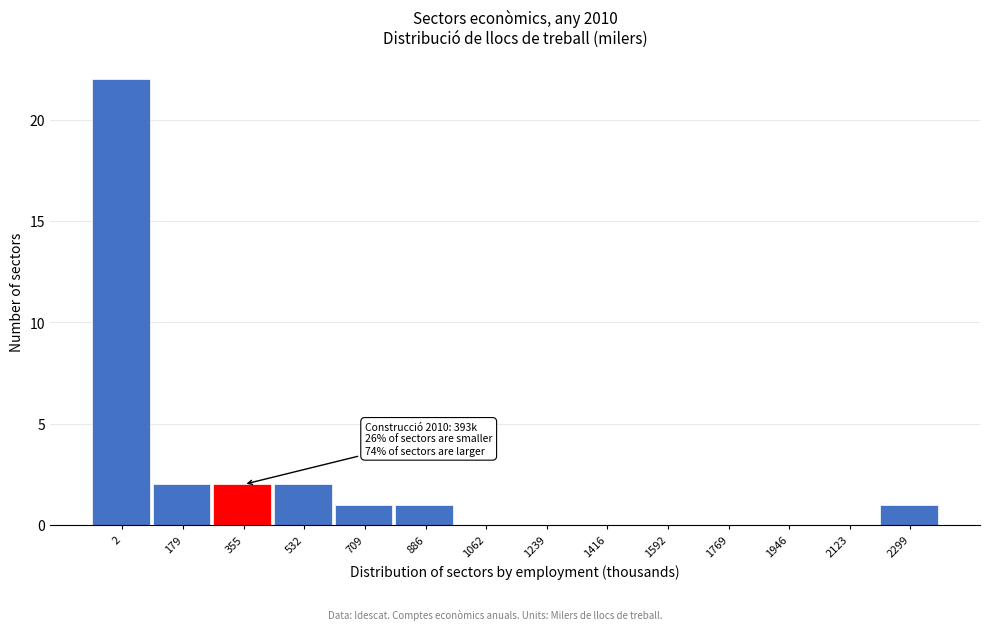

Reading right to left, list all the values displayed in this chart.

2299=1	2123=0	1946=0	1769=0	1592=0	1416=0	1239=0	1062=0	886=1	709=1	532=2	355=2	179=2	2=22